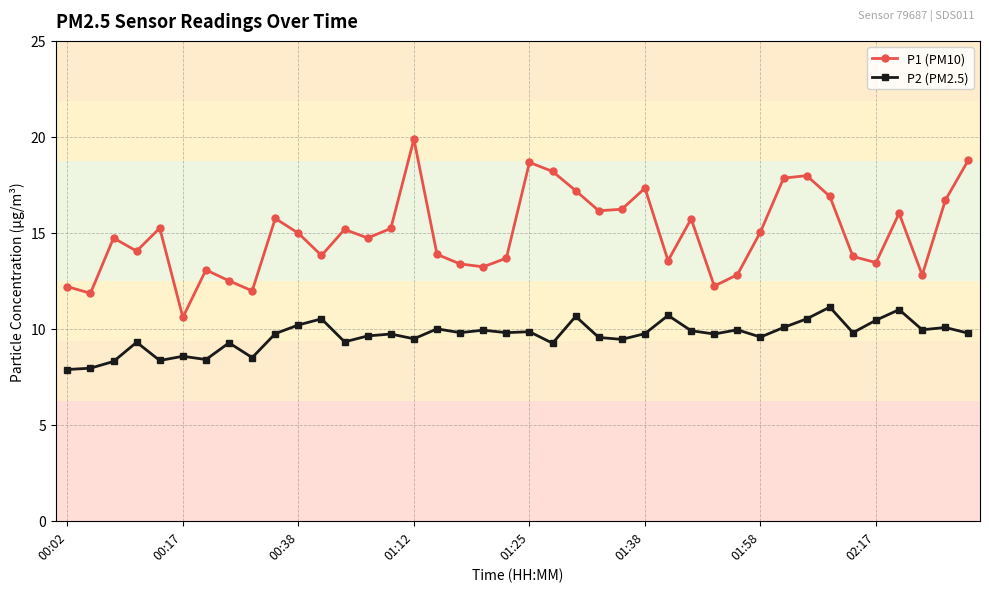

Which series has the largest total across all categories?

P1 (PM10)